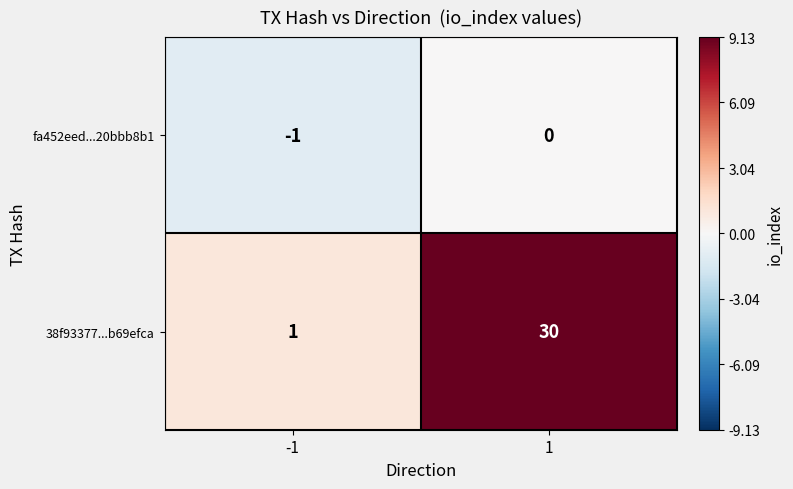

What is the difference between the 38f93377...b69efca values at 1 and -1?

29